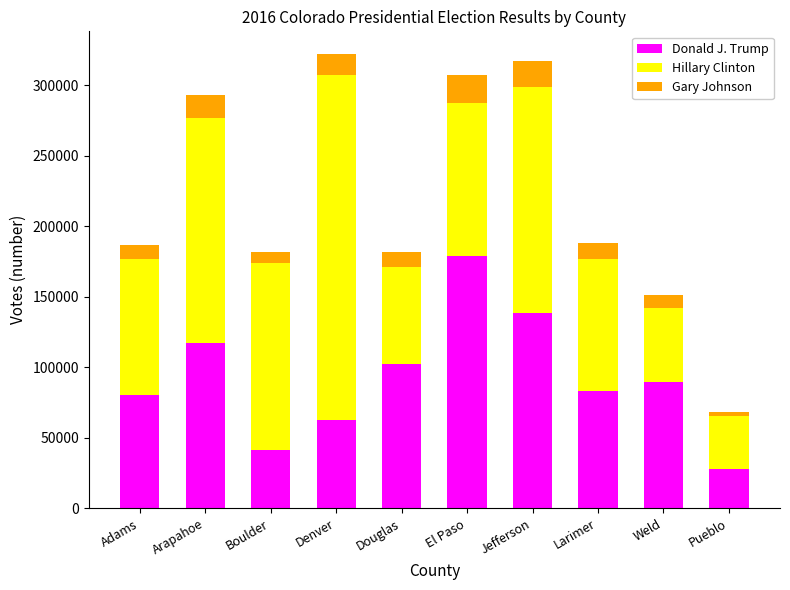

What is the total value across all series at Weld?

151178